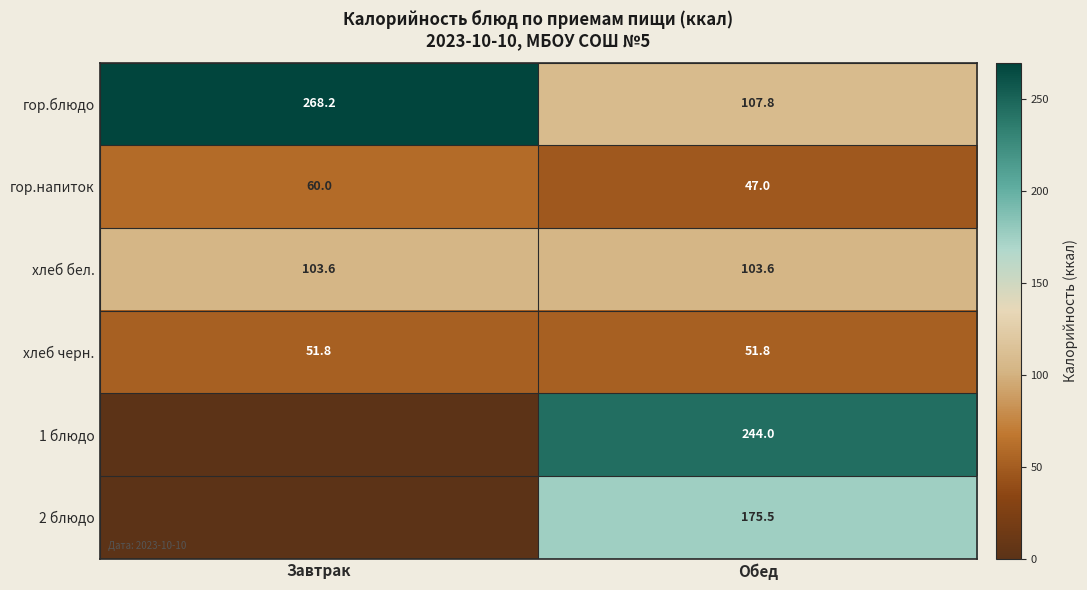

What is the approximate value of хлеб черн. at Завтрак?

51.8